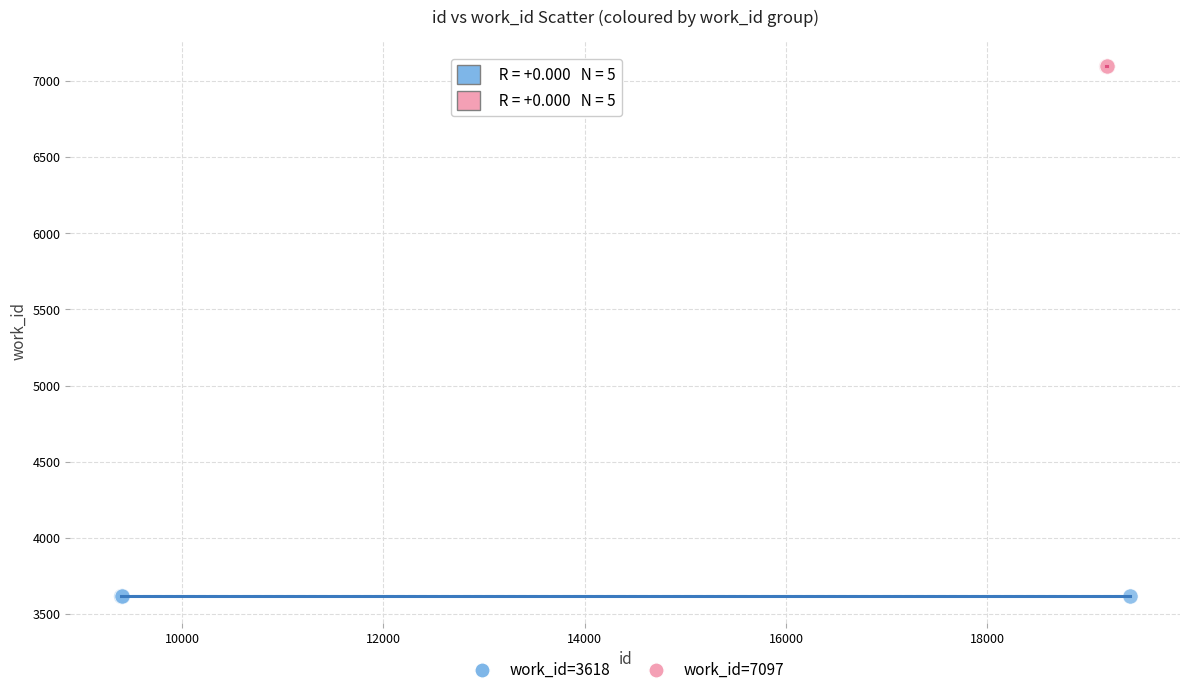

Which series contains the highest Y value?

work_id=7097